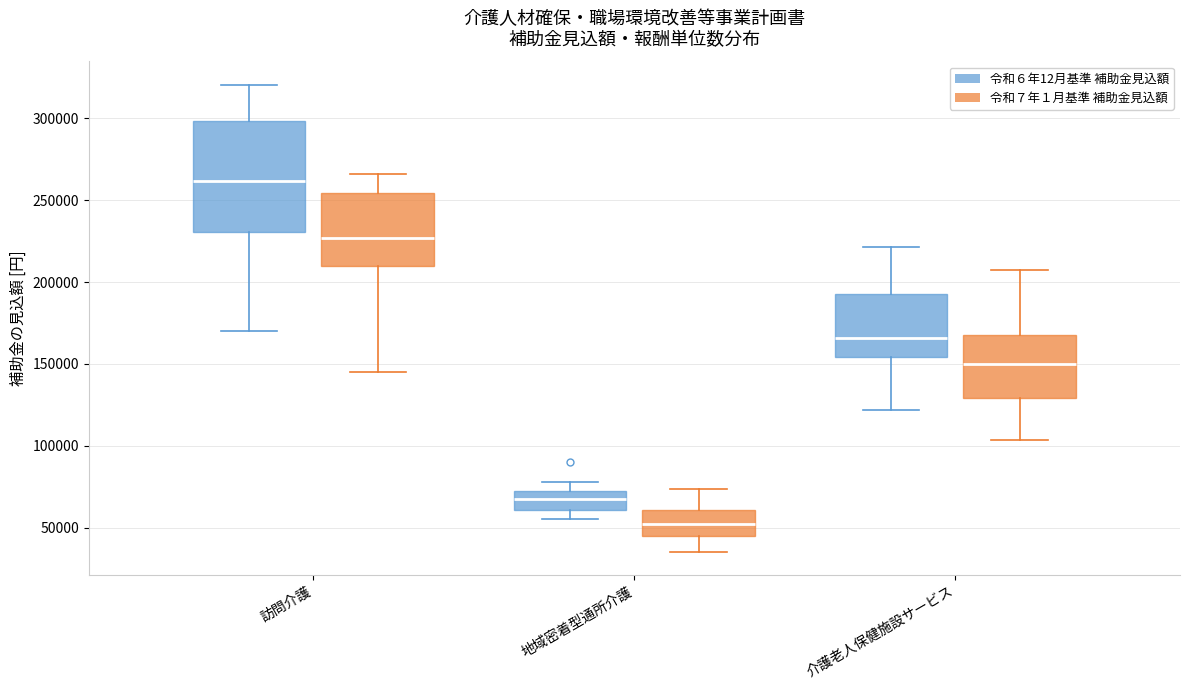

Comparing the boxes themselves (not the whiskers), which one is the tallest?

訪問介護 (令和６年12月基準 補助金見込額)